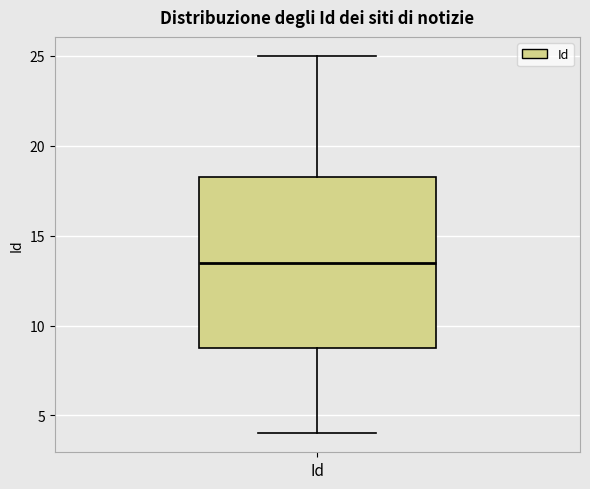

Where does the median line of the box for Id sit on the y-axis? The values are not printed on the chart, so give them approximately, as read against the axis.

13.5